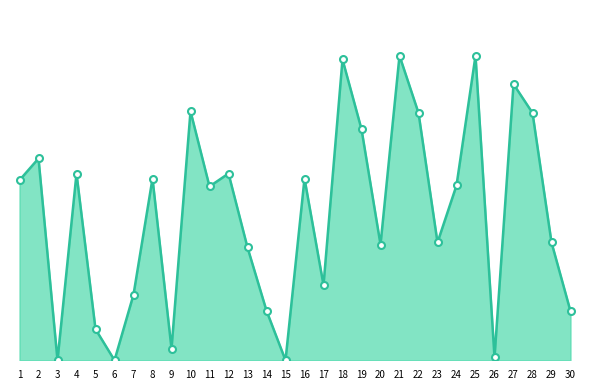

Between 4 and 30, which is larger?

4